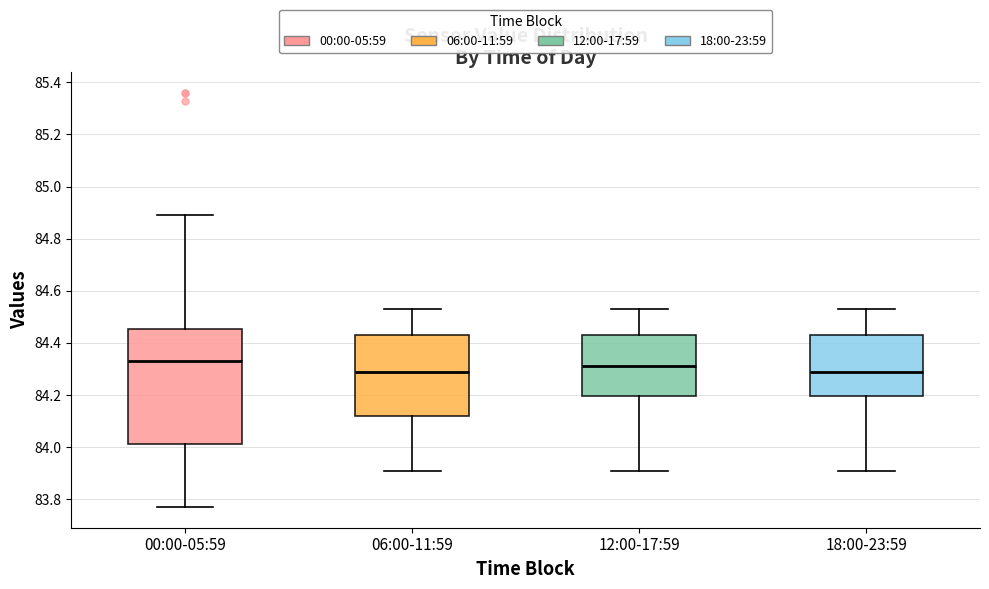

Which box is the tallest, from its lower edge to its upper edge?

00:00-05:59